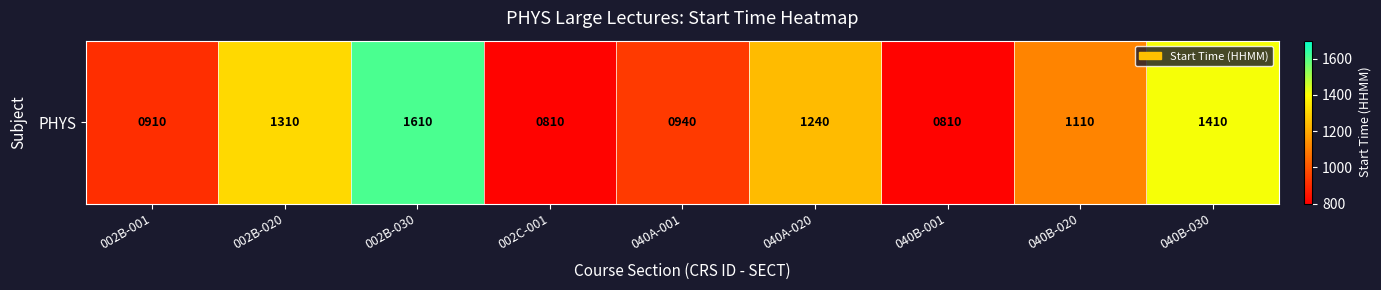

What is the difference between the maximum and second lowest values?

800